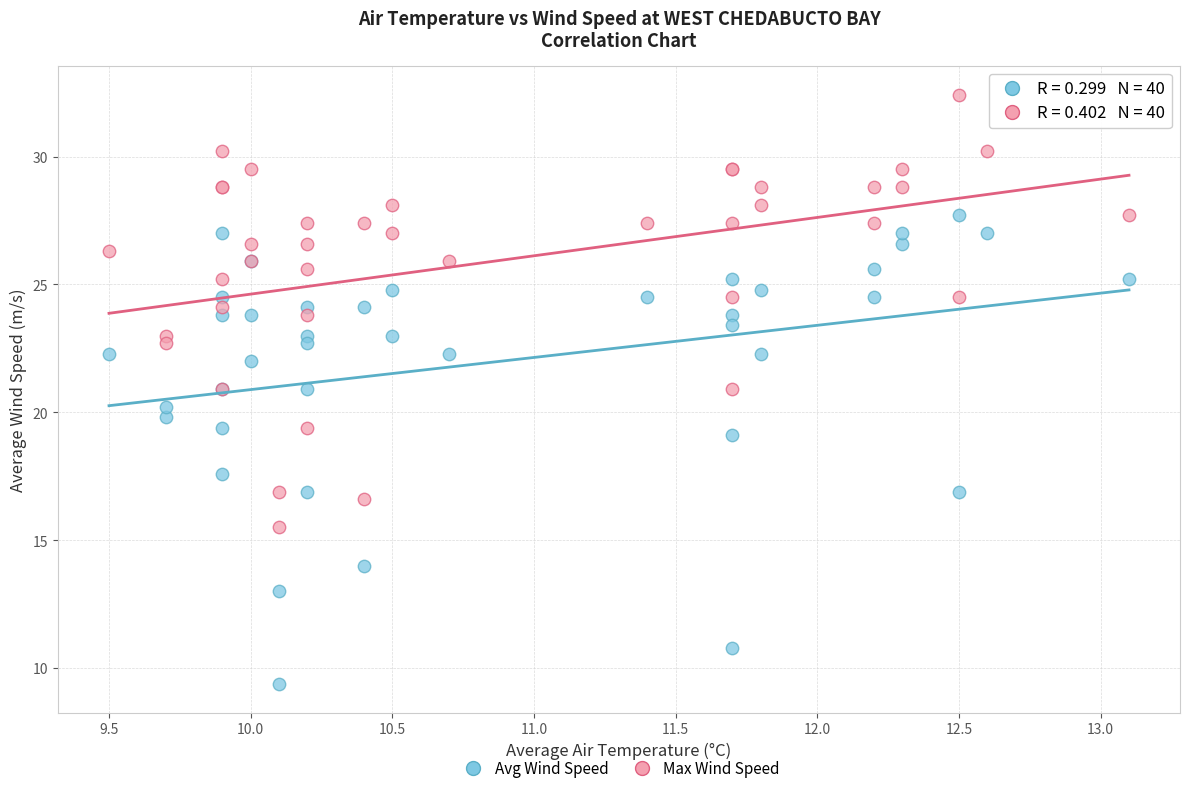

Which series contains the lowest Y value?

Avg Wind Speed